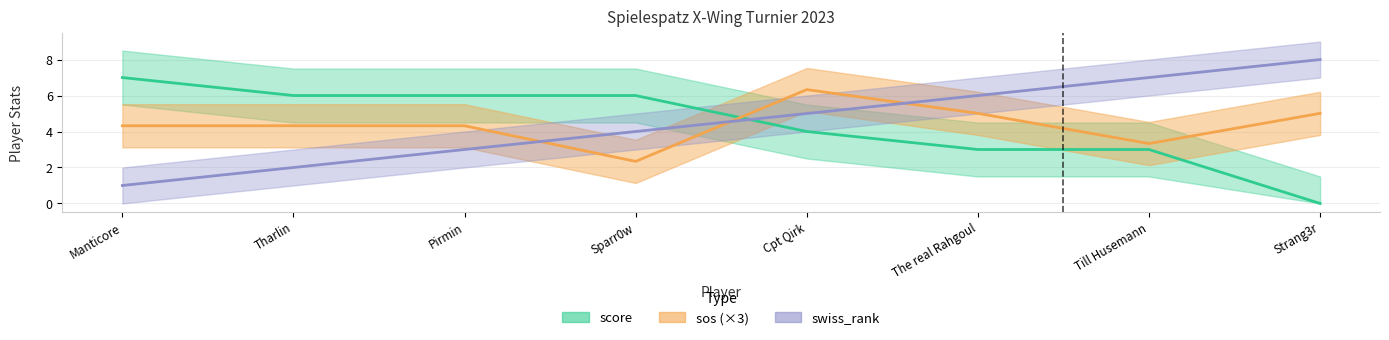

Rank the categories by score value from highest to lowest.

Manticore, Tharlin, Pirmin, Sparr0w, Cpt Qirk, The real Rahgoul, Till Husemann, Strang3r